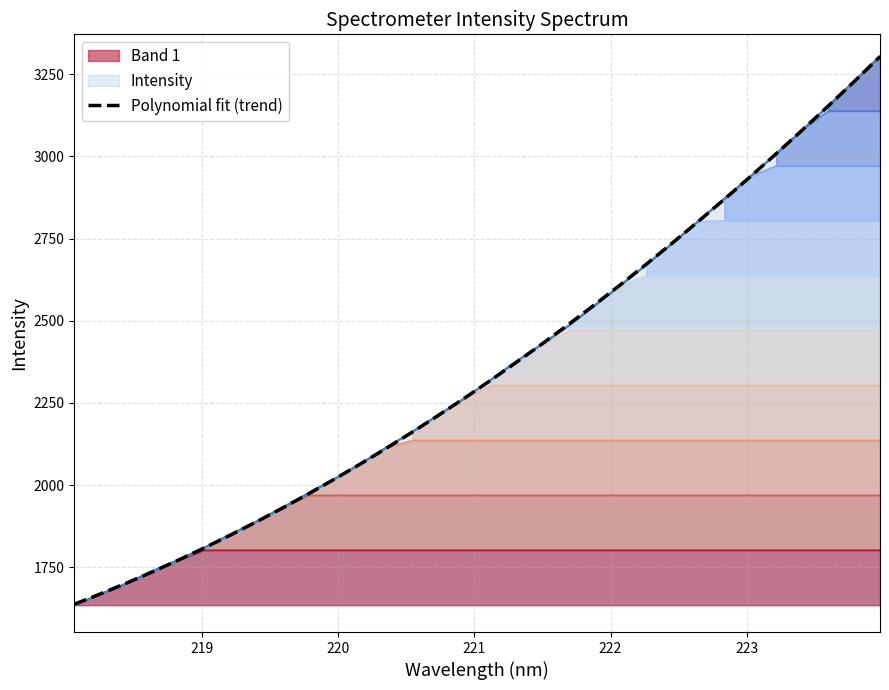

What is the lowest value of the Polynomial fit (trend) series?

1637.2